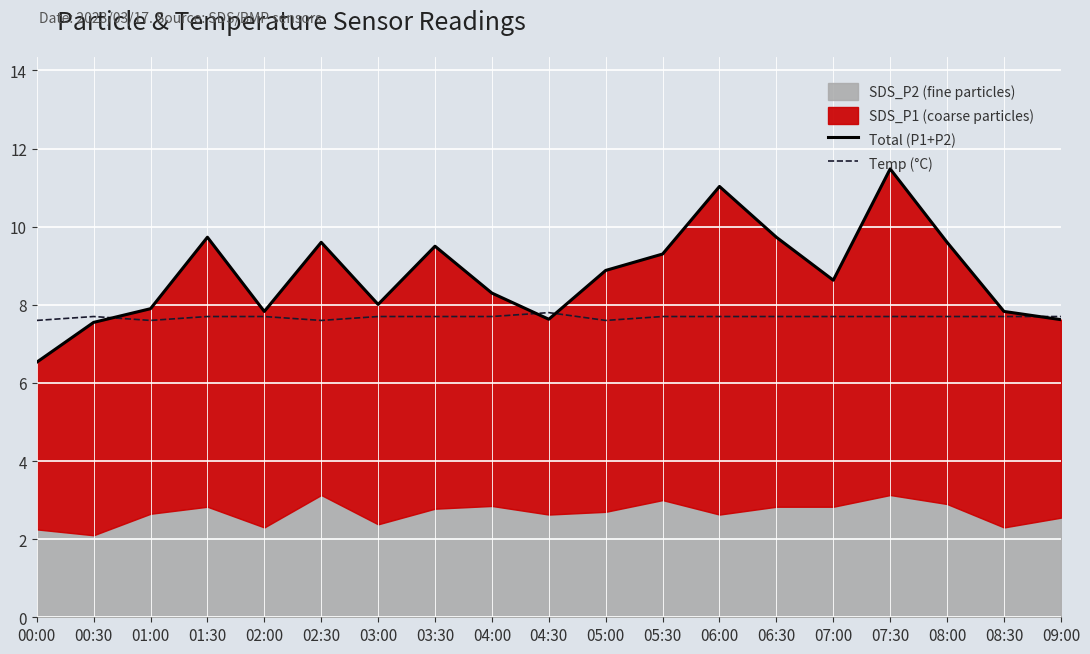

True or false: Temp (°C) and Total (P1+P2) cross at least once.

True